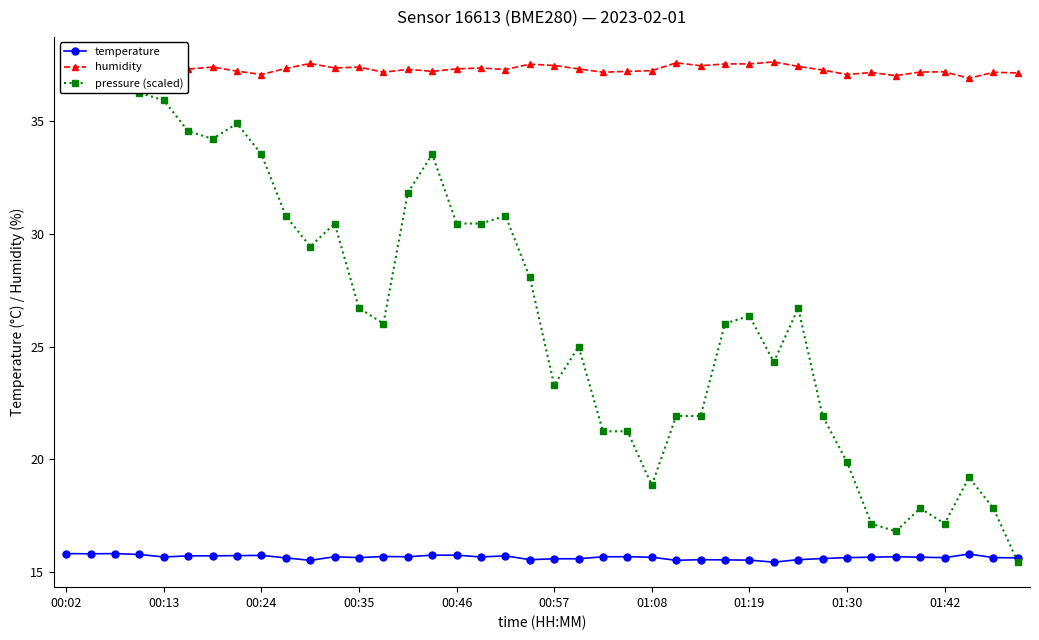

List the series in order of their overall mean, lowest first.

temperature, pressure (scaled), humidity